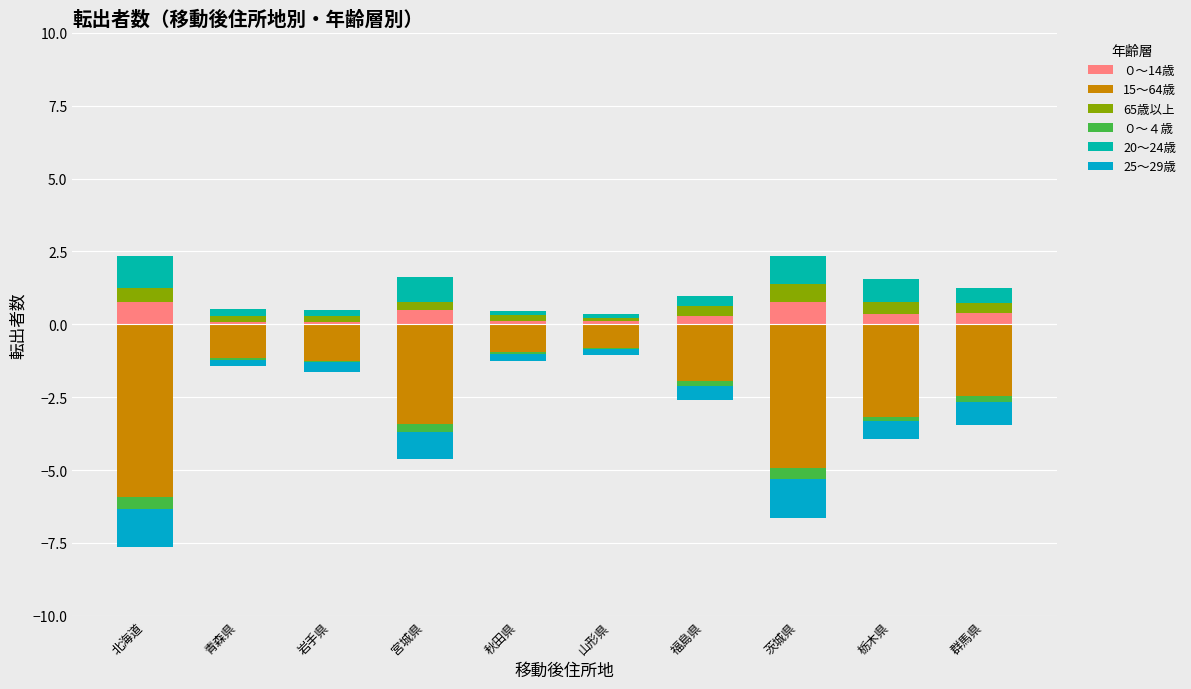

Is it true that 20～24歳 equals 0.2 at 岩手県?

False